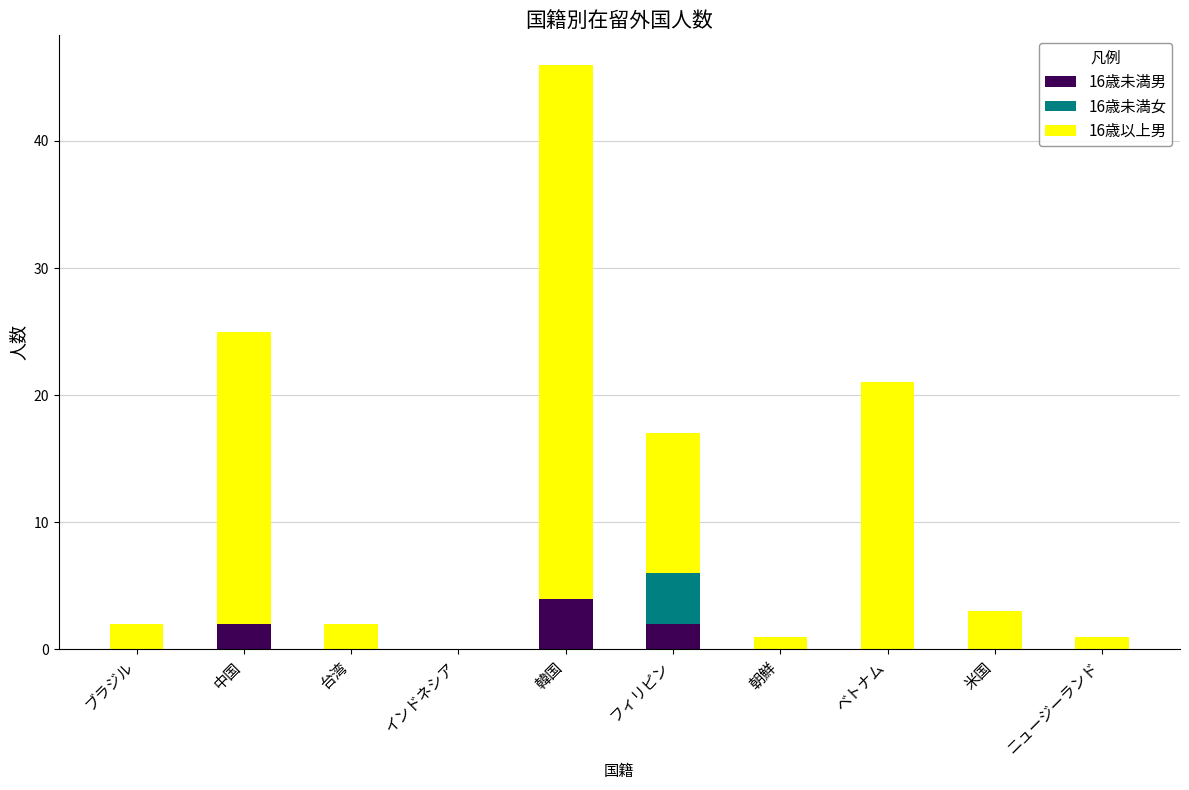

Which category has the highest value in the 16歳未満男 series?

韓国